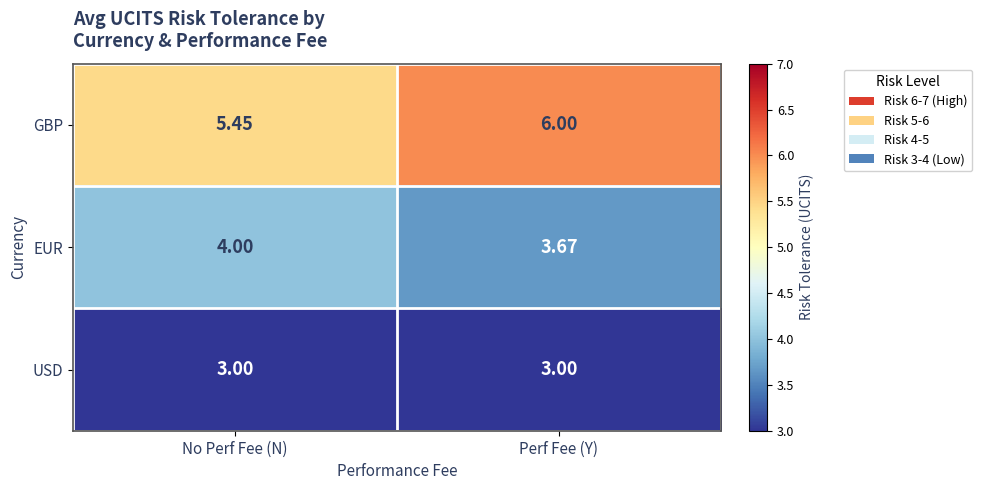

Which category has the highest value across all series?

Perf Fee (Y)